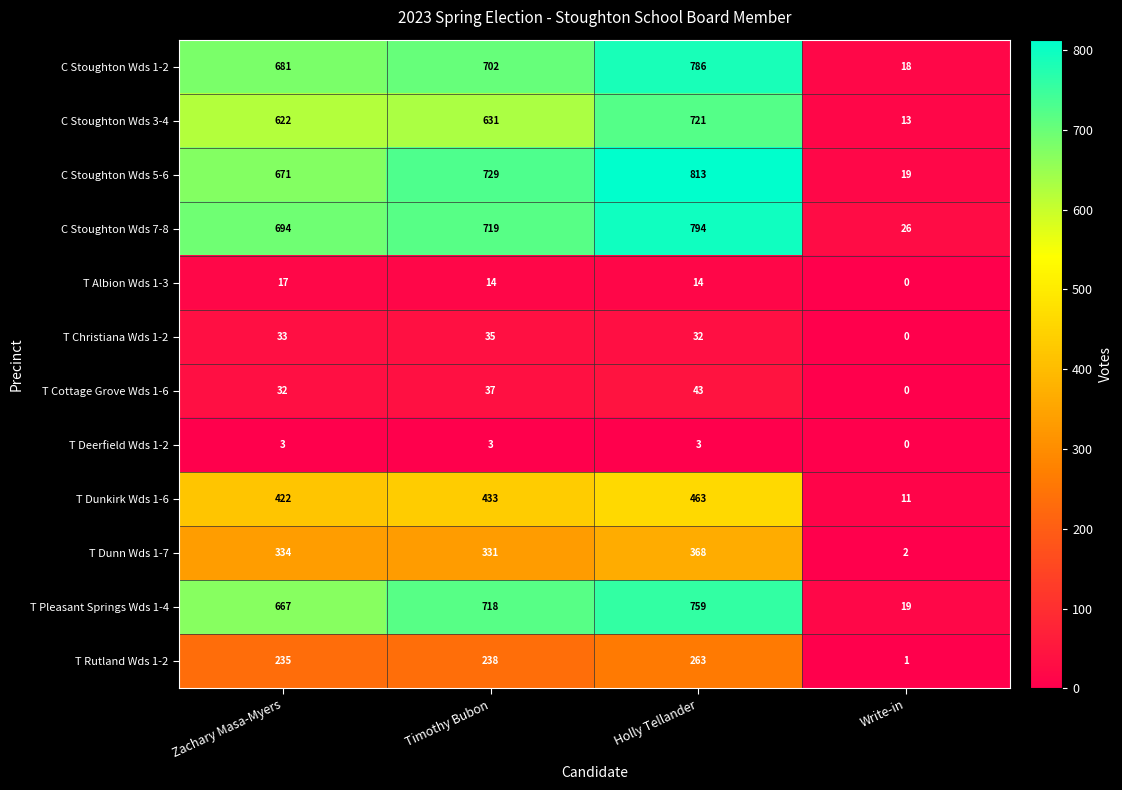

What is the difference between the highest and lowest values at Zachary Masa-Myers?

691